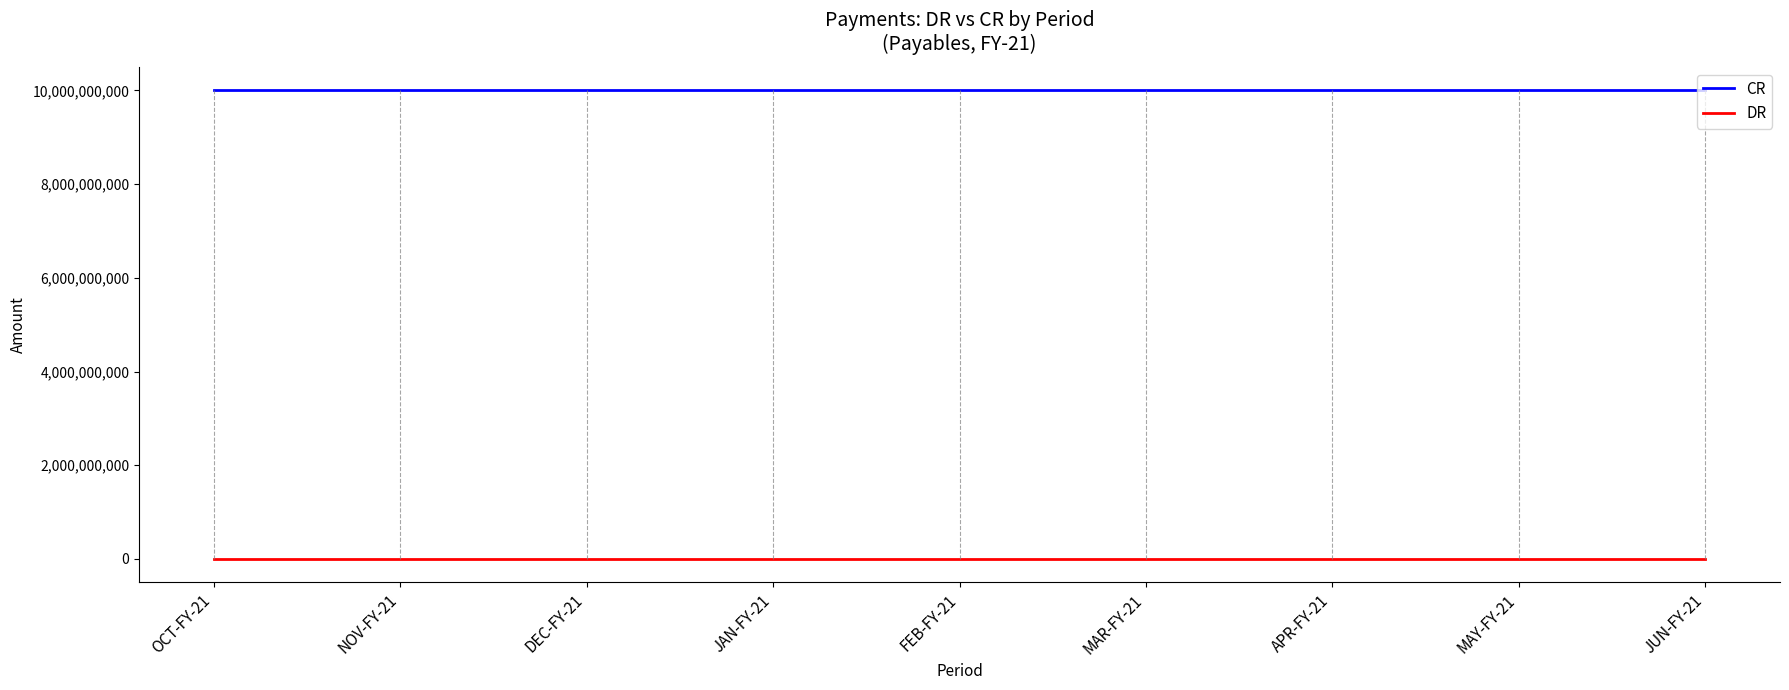

What are all the series names shown in the legend?

CR, DR